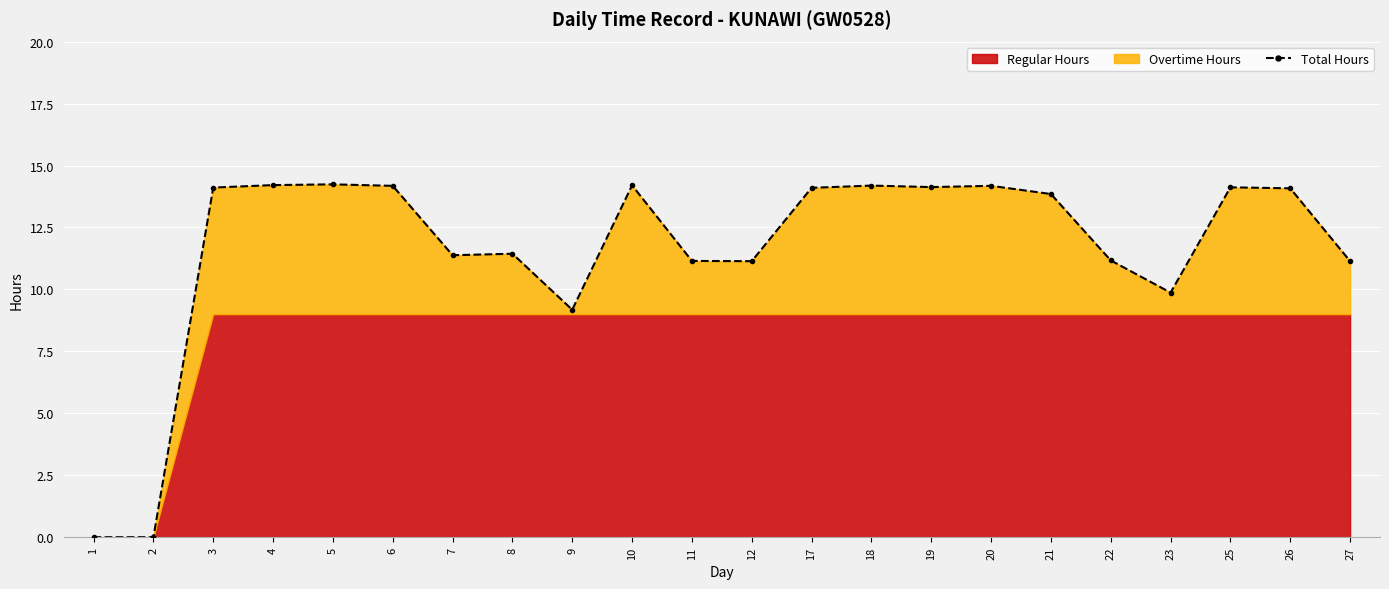

Rank the categories by value from highest to lowest.

5, 4, 10, 18, 6, 20, 19, 25, 3, 17, 26, 21, 8, 7, 22, 11, 12, 27, 23, 9, 1, 2